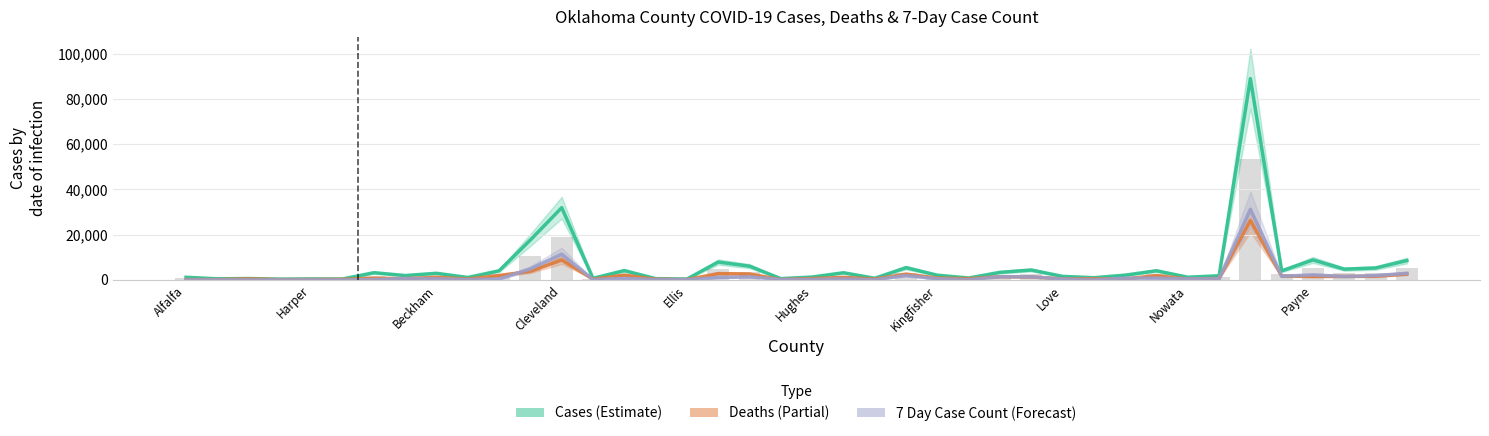

Which series has the widest spread of values?

Cases